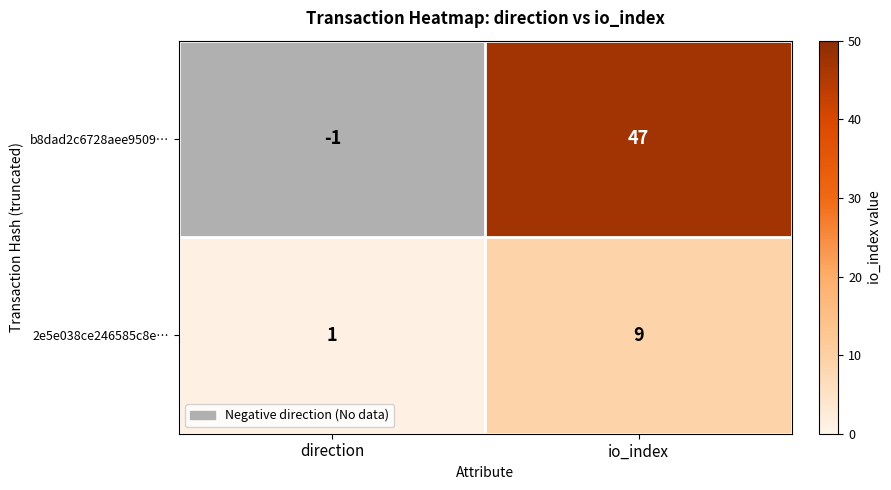

List the series in order of their peak value, highest first.

b8dad2c6728aee9509…, 2e5e038ce246585c8e…